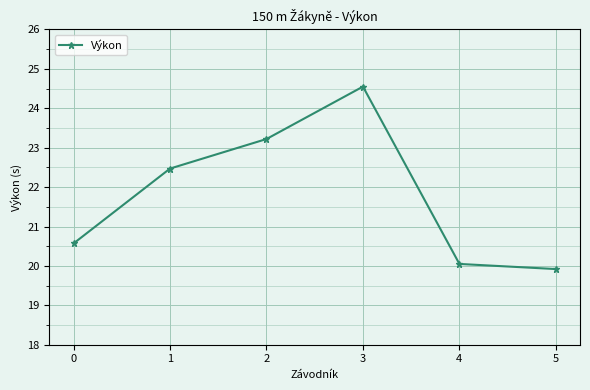

Is this an area chart (filled region under the line)?

No